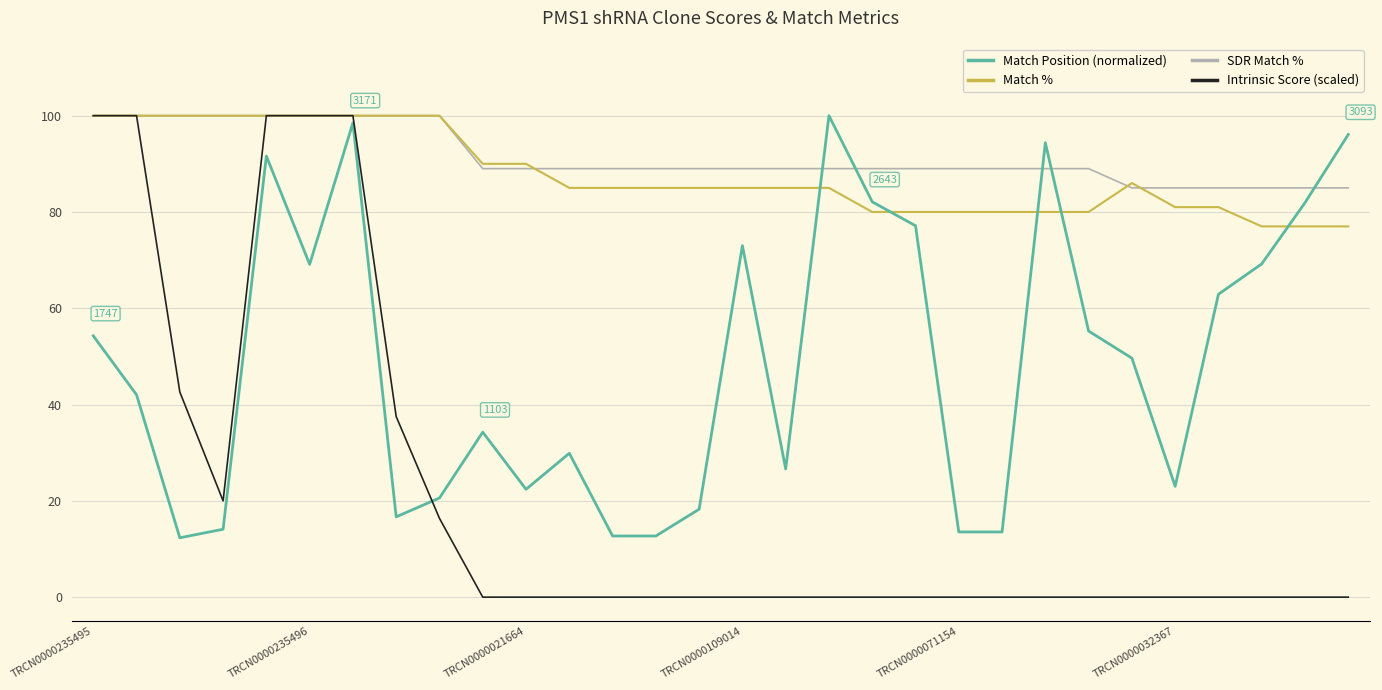

True or false: Match % and Match Position (normalized) cross at least once.

True